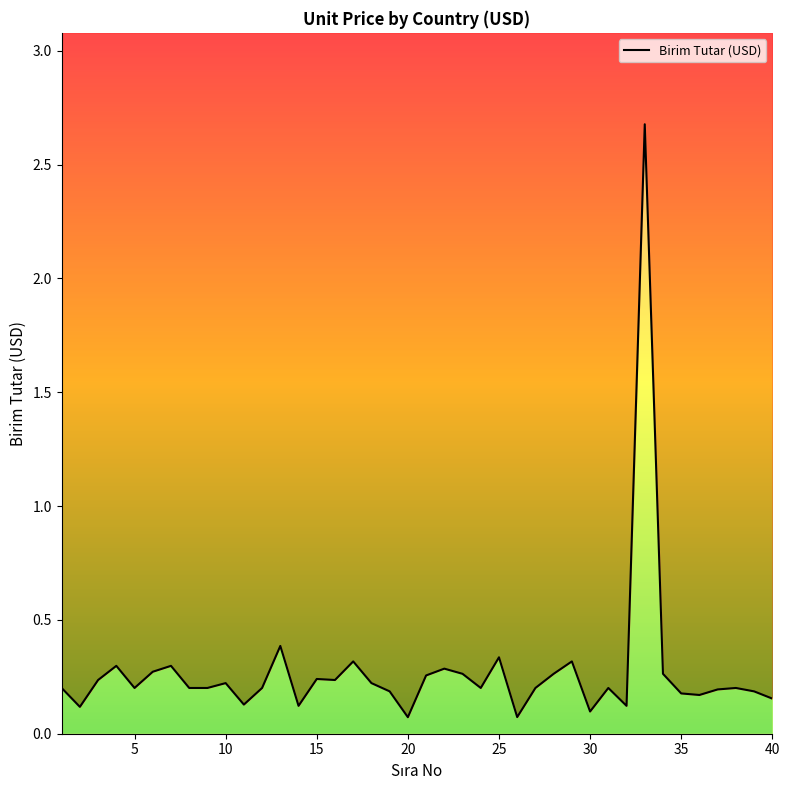

How many distinct data groups are displayed?

1